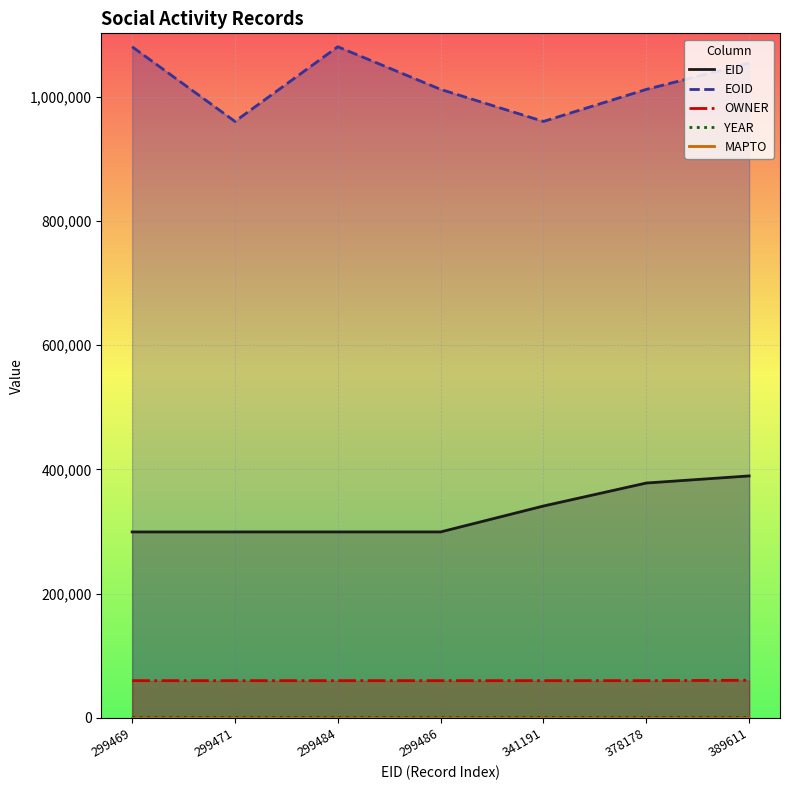

True or false: YEAR and OWNER cross at least once.

False